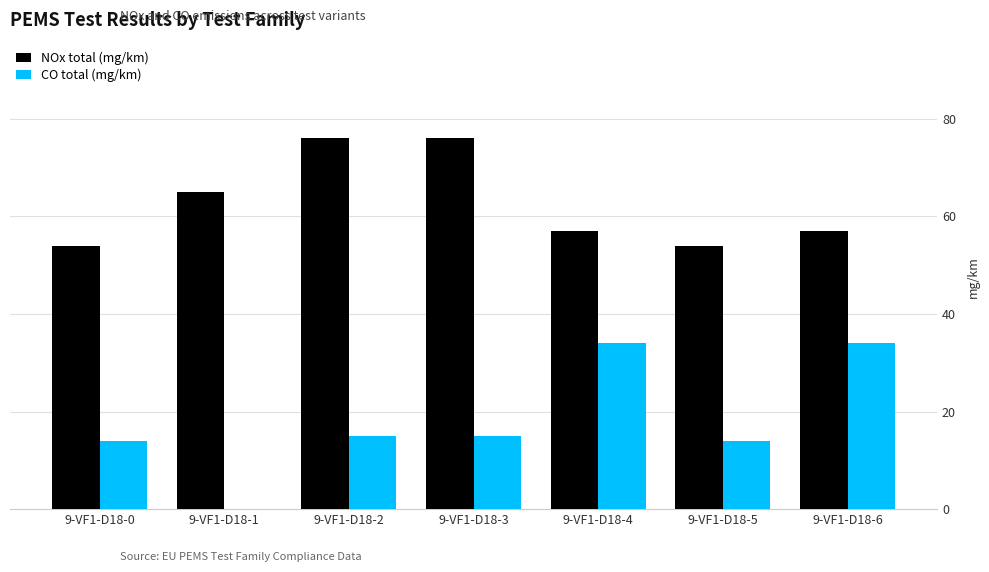

How many values in CO total (mg/km) are above zero?

6